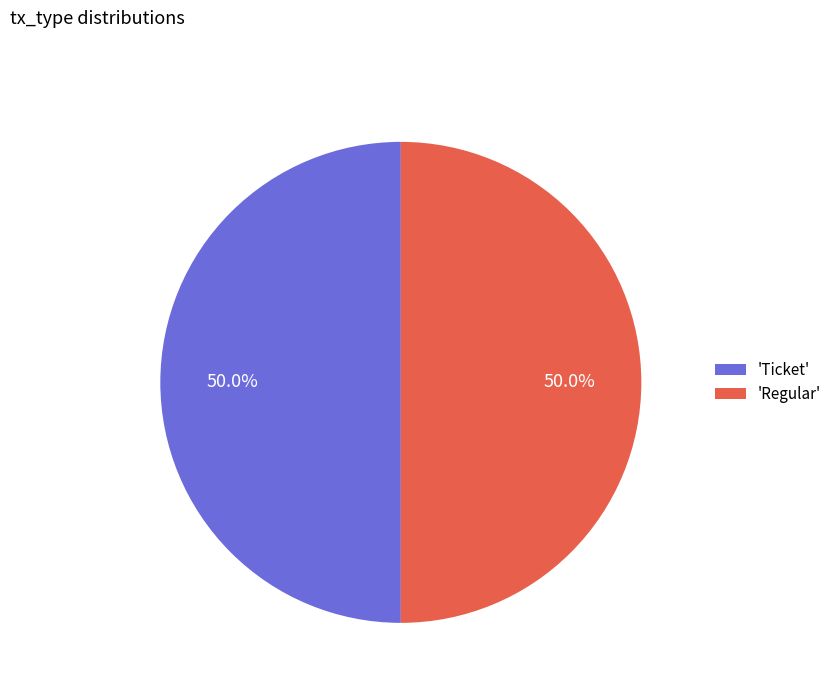

What is the ratio of the value at 'Ticket' to the value at 'Regular'?

1.0